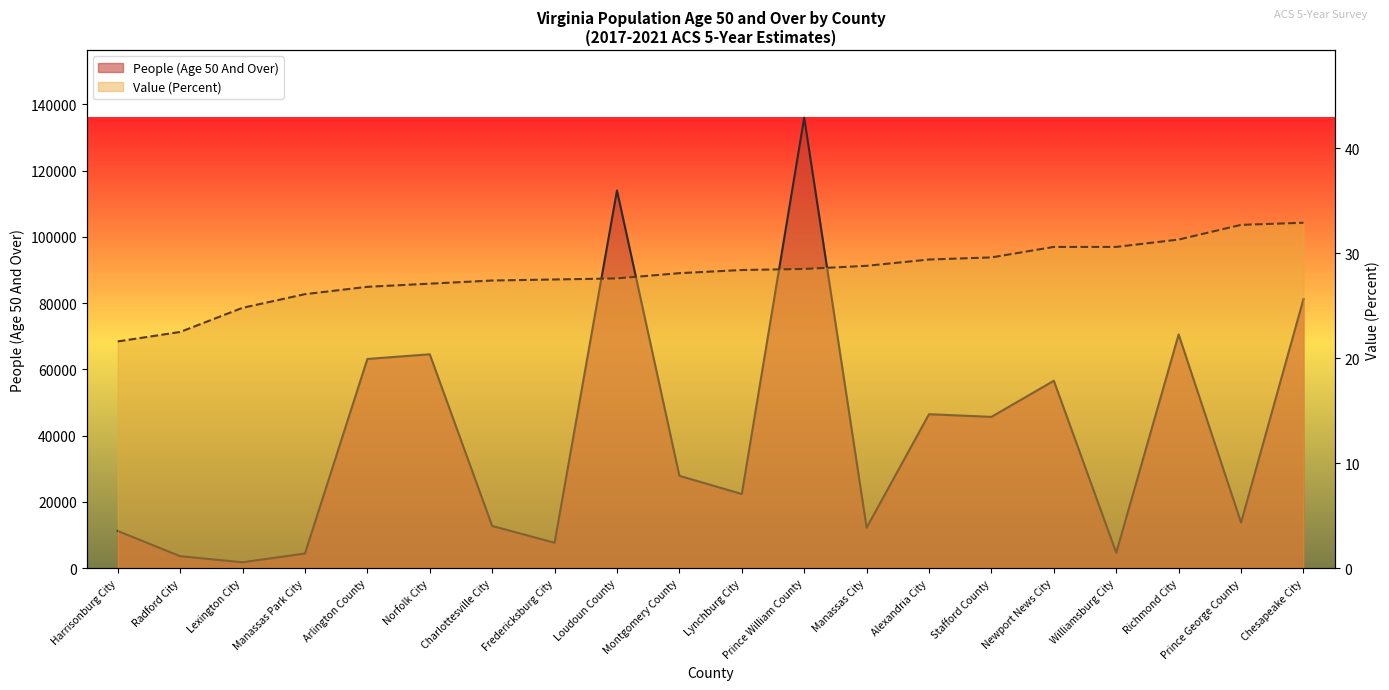

What is the total value across all series at Loudoun County?

114015.6